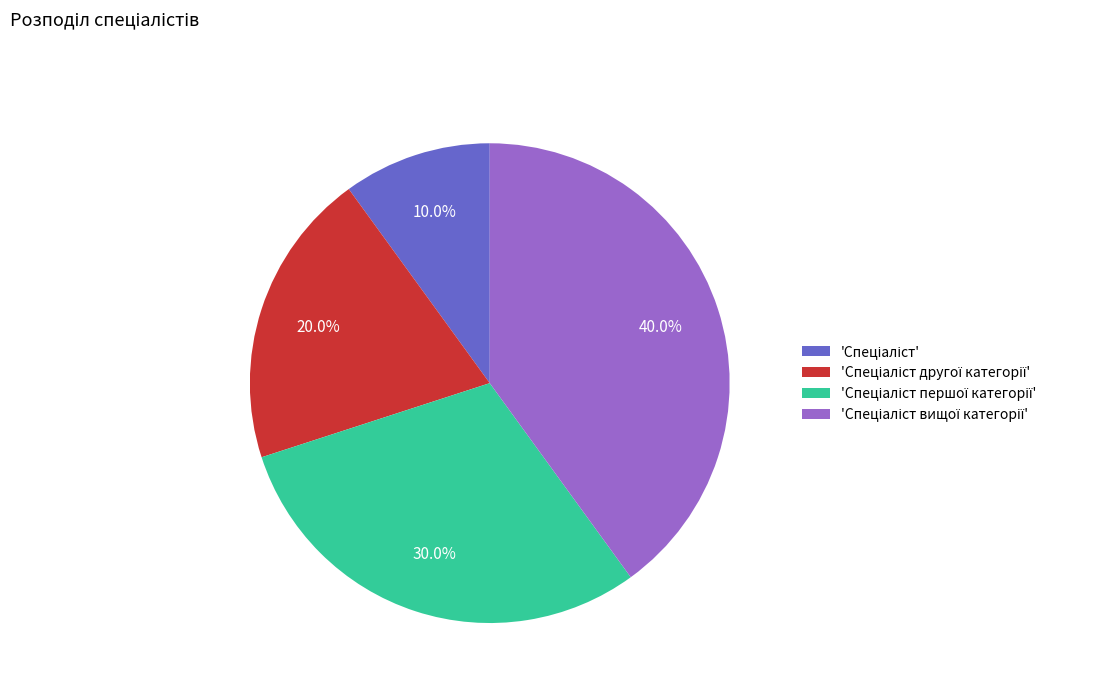

How many segments does this pie chart have?

4